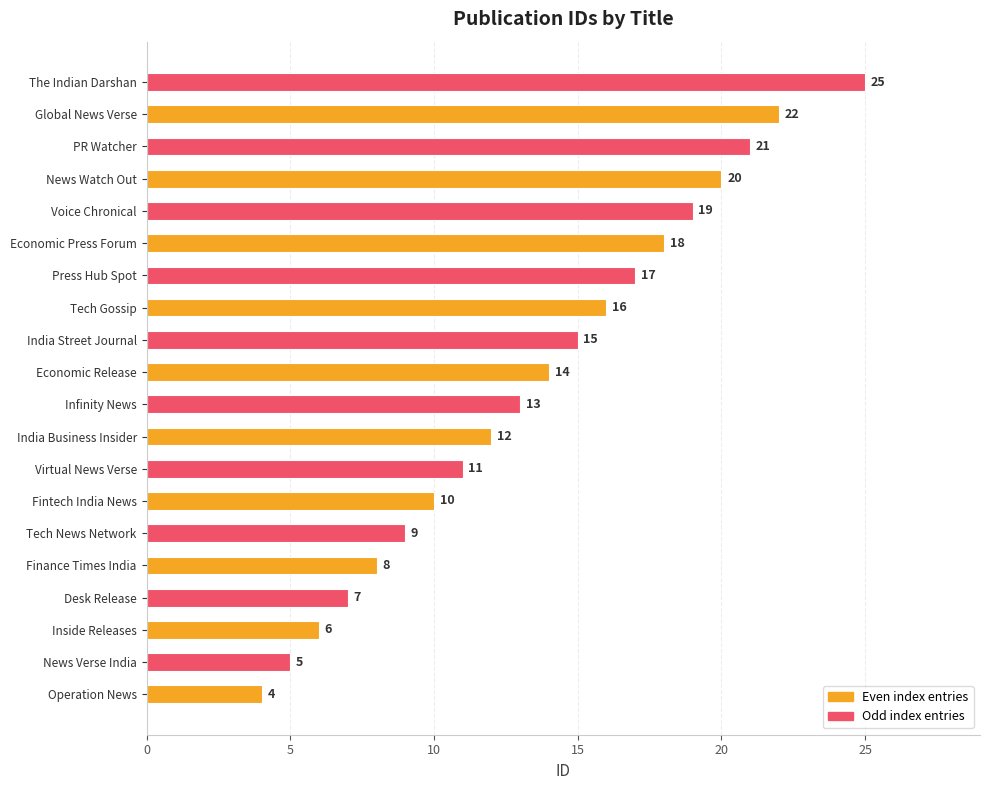

What is the change in value from Virtual News Verse to Press Hub Spot?

+6